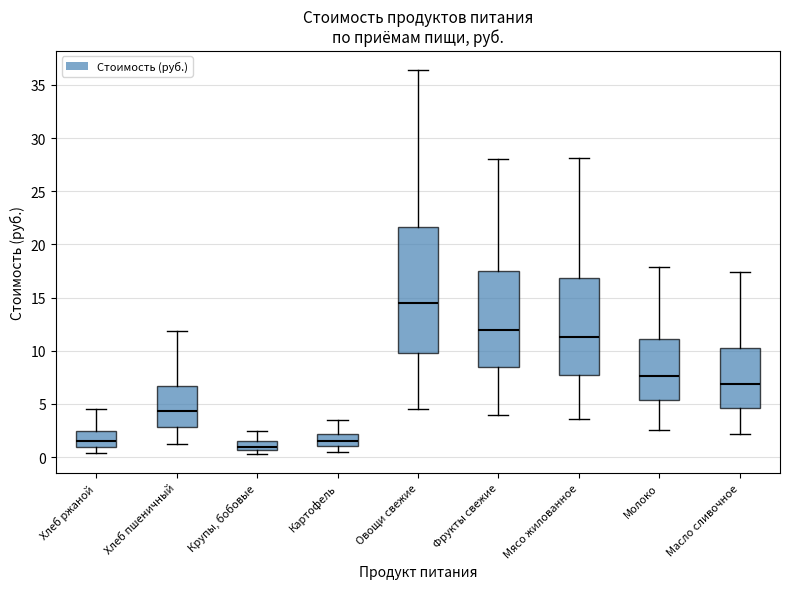

Reading left to right, transcribe this box plot: for each box, give where its median line is, the range the box spans, and where its two whiskers end, as read against the y-axis. The values are not printed on the chart, so give them approximately, as read against the axis.

Хлеб ржаной: median 1.5, box 1.0 to 2.5, whiskers 0.5 to 4.5
Хлеб пшеничный: median 4.5, box 3.0 to 6.5, whiskers 1.5 to 12.0
Крупы, бобовые: median 1.0, box 0.5 to 1.5, whiskers 0.5 (just below the box's lower edge) to 2.5
Картофель: median 1.5, box 1.0 to 2.0, whiskers 0.5 to 3.5
Овощи свежие: median 14.5, box 10.0 to 21.5, whiskers 4.5 to 36.5
Фрукты свежие: median 12.0, box 8.5 to 17.5, whiskers 4.0 to 28.0
Мясо жилованное: median 11.5, box 8.0 to 17.0, whiskers 3.5 to 28.0
Молоко: median 7.5, box 5.5 to 11.0, whiskers 2.5 to 18.0
Масло сливочное: median 7.0, box 4.5 to 10.5, whiskers 2.0 to 17.5